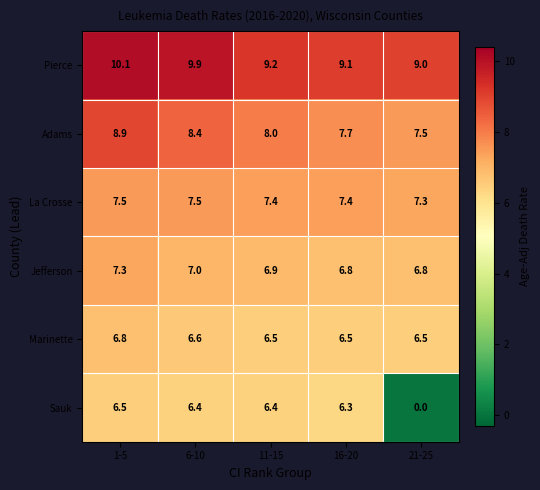

Reading left to right, what are all the values shown in this chart?

Pierce: 10.1	9.9	9.2	9.1	9.0
Adams: 8.9	8.4	8.0	7.7	7.5
La Crosse: 7.5	7.5	7.4	7.4	7.3
Jefferson: 7.3	7.0	6.9	6.8	6.8
Marinette: 6.8	6.6	6.5	6.5	6.5
Sauk: 6.5	6.4	6.4	6.3	0.0